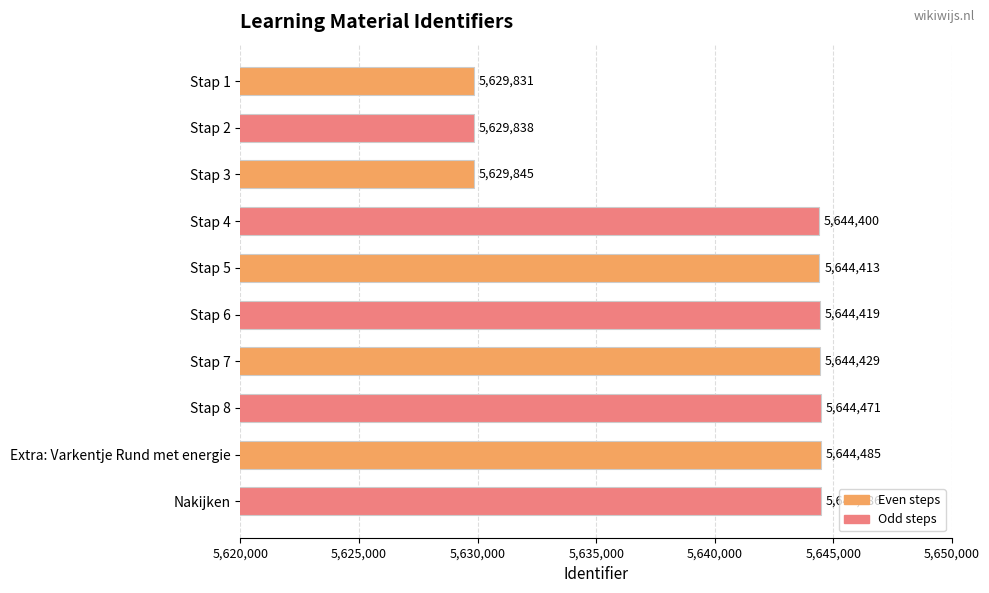

Count the number of categories in the chart.

10